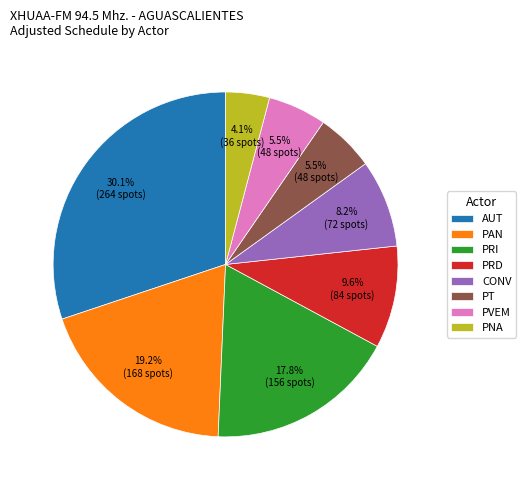

Between PAN and AUT, which is larger?

AUT